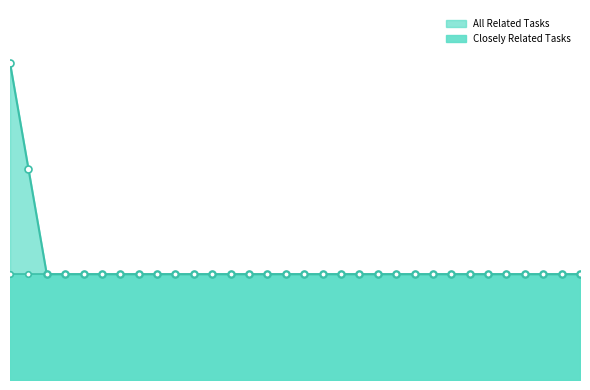

Count the number of categories in the chart.

32